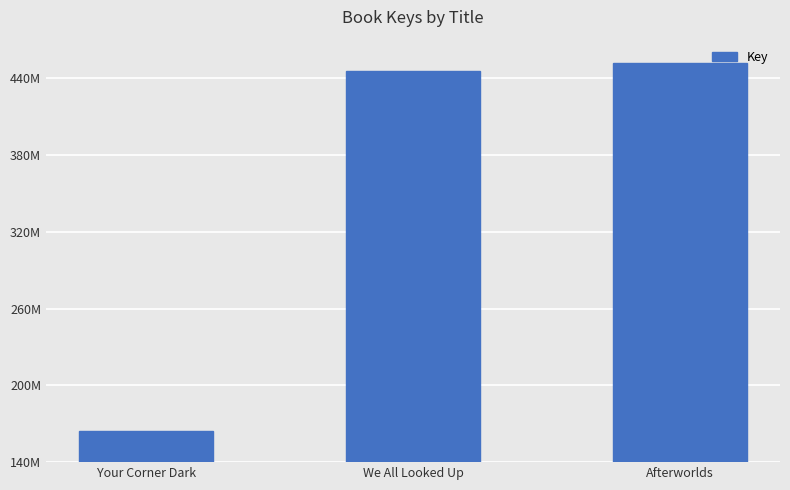

Are the bars horizontal?

No